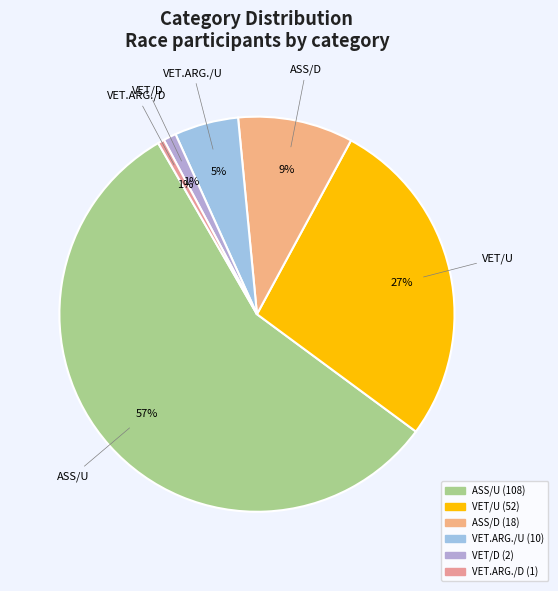

What is the ratio of the value at ASS/D to the value at VET.ARG./U?

1.8